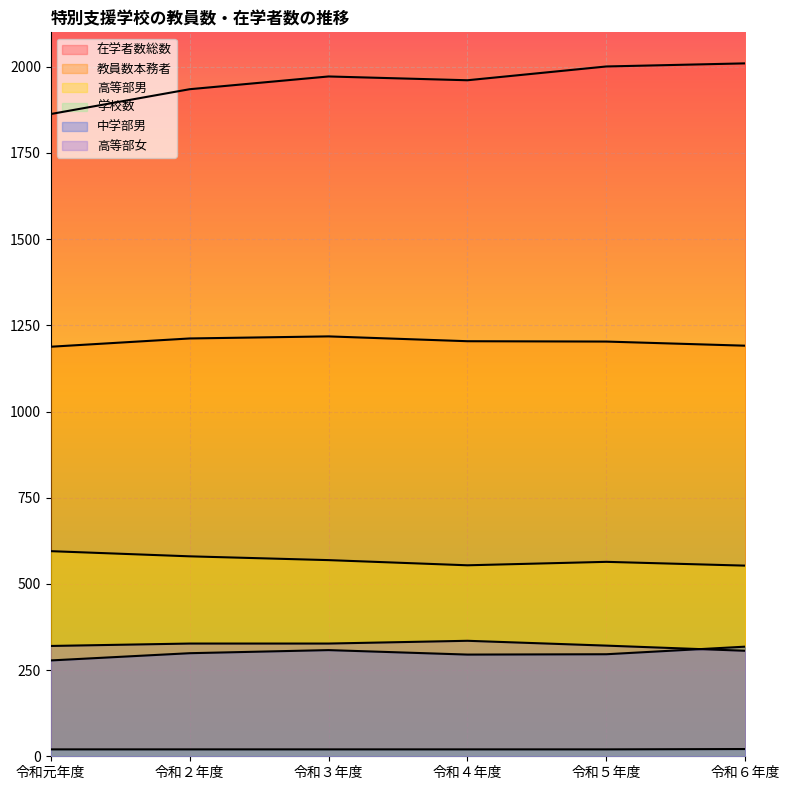

What is the lowest value of the 在学者数総数 series?

1863